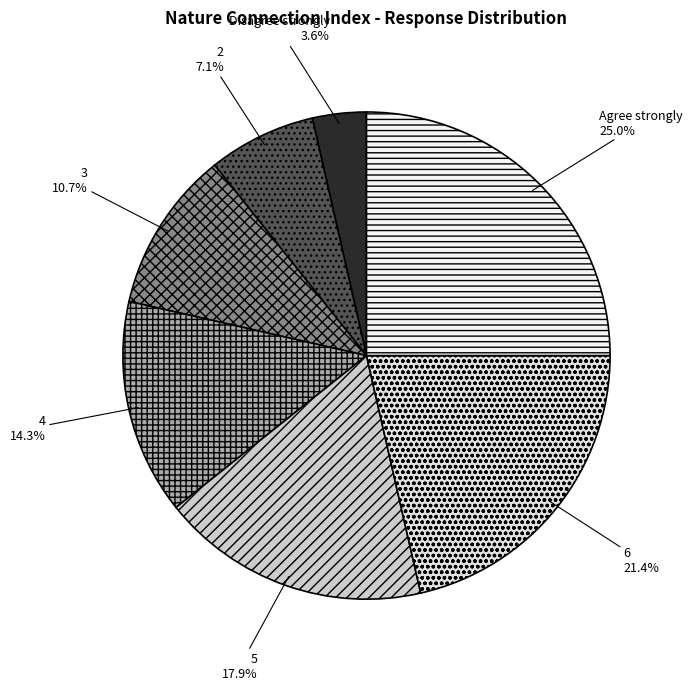

The 5 slice represents 18% of the pie. True or false?

True